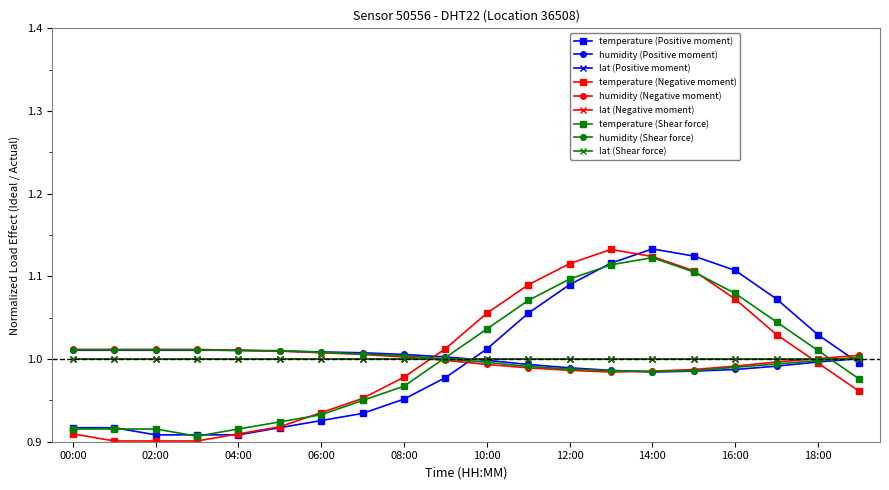

Is this an area chart (filled region under the line)?

No